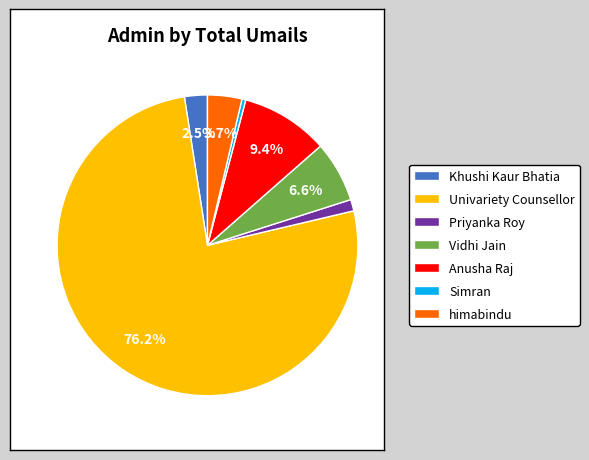

Which slice is the largest?

Univariety Counsellor